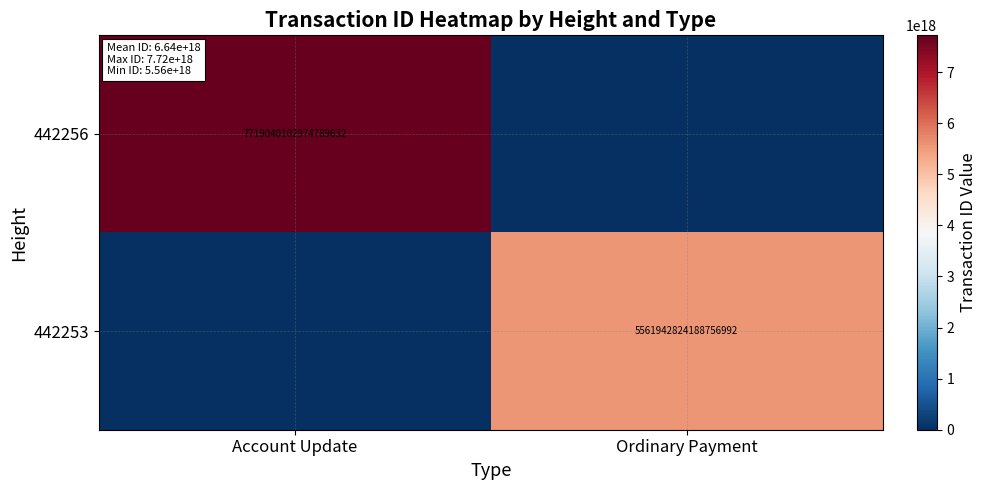

The value of 442256 at Account Update is 7719040102974789632. True or false?

True